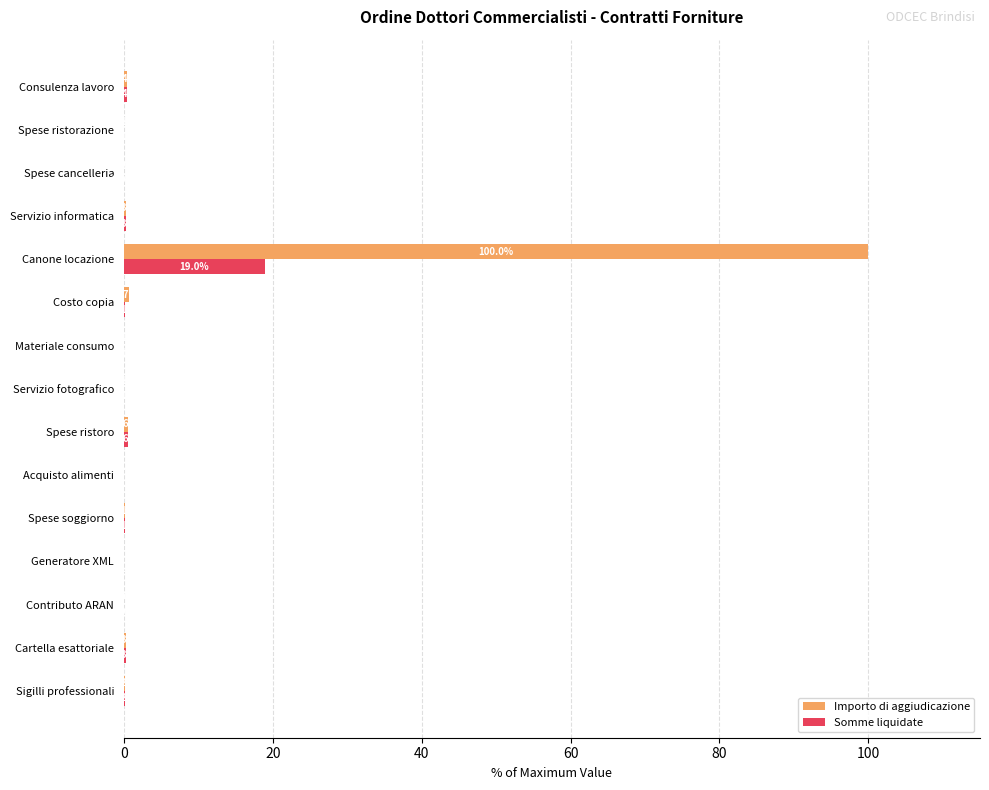

What is the sum of all Somme liquidate values?

21.4